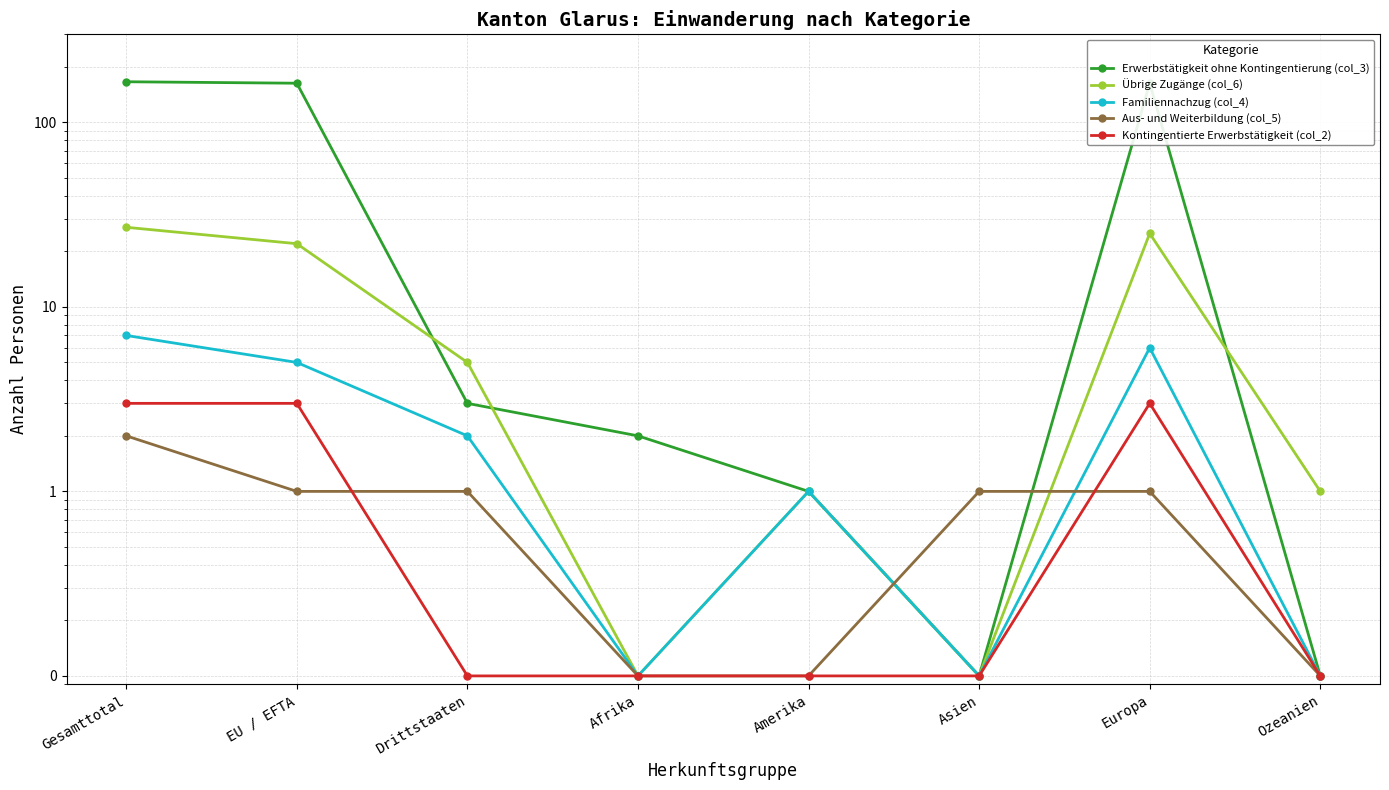

At which label does Familiennachzug (col_4) reach its minimum?

Afrika